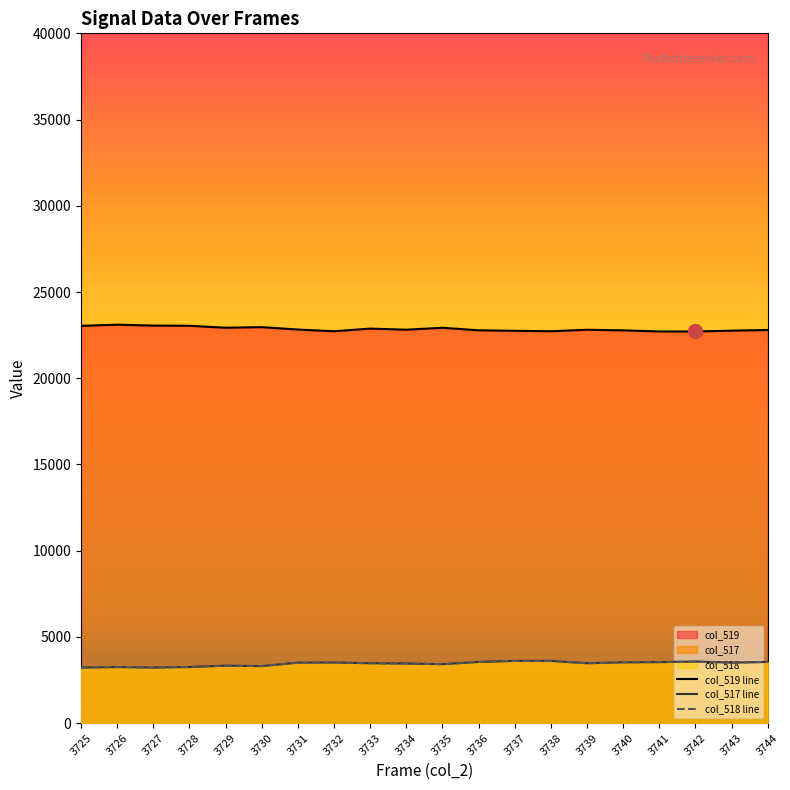

At which category does col_518 reach its first local valley?

3727